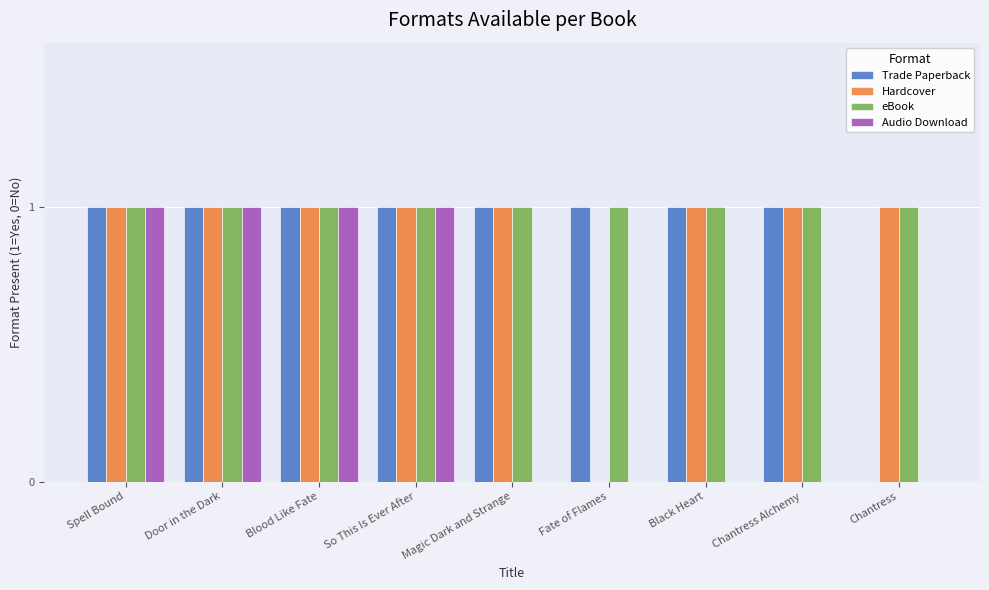

True or false: Trade Paperback has a value of 1 at So This Is Ever After.

True